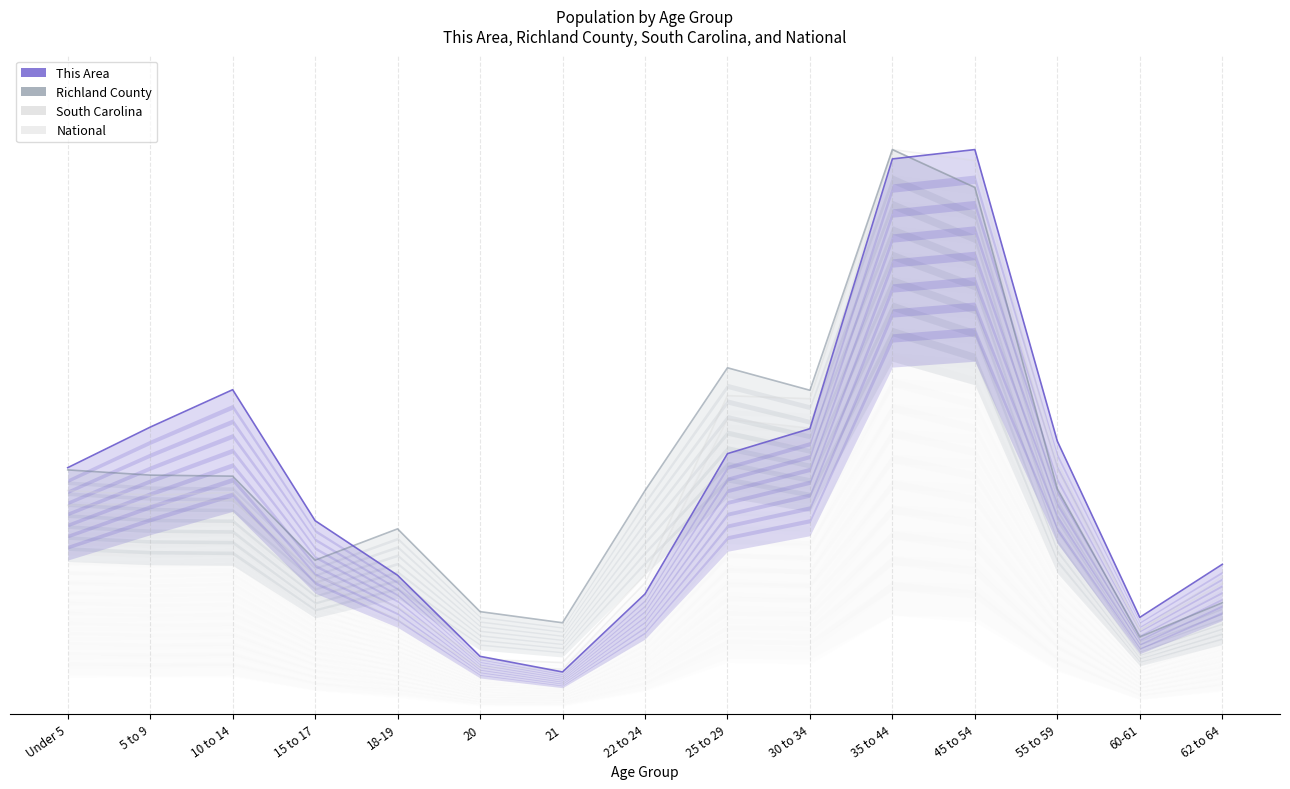

How many data points in South Carolina are above 34?

8